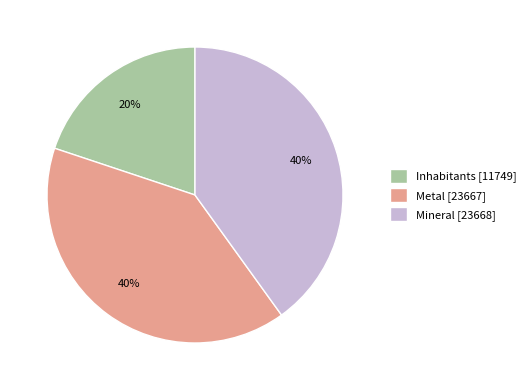

What is the smallest slice in the pie chart?

Inhabitants